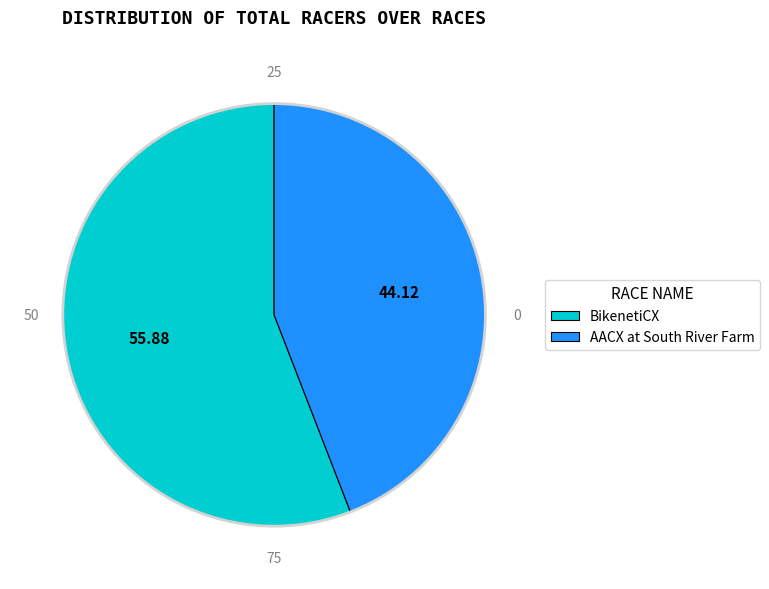

Is the sum of AACX at South River Farm and BikenetiCX greater than half?

Yes